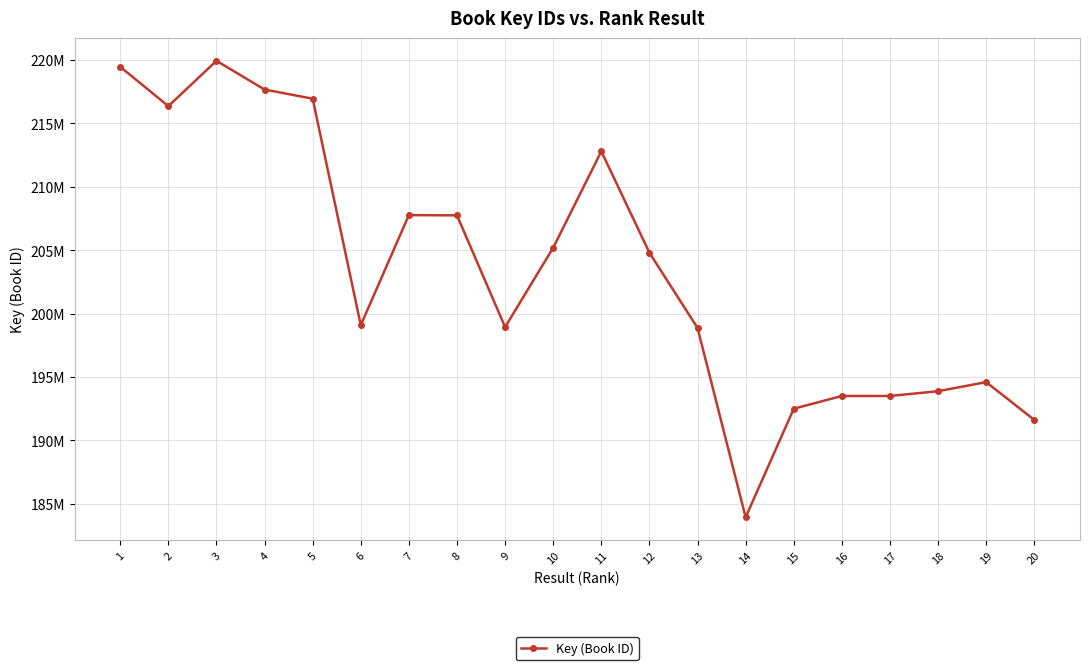

Does the chart have visible grid lines?

Yes